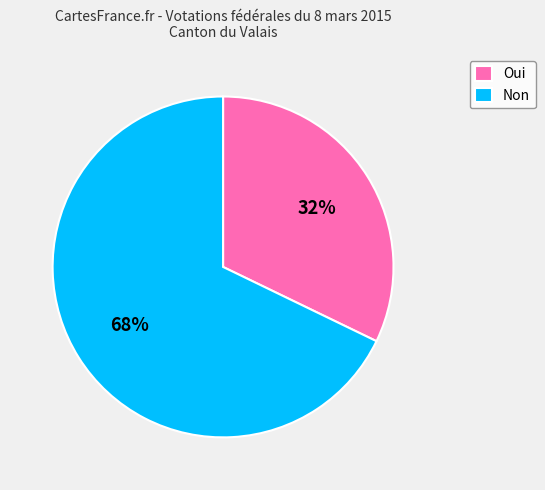

Is Non the majority of the pie?

Yes